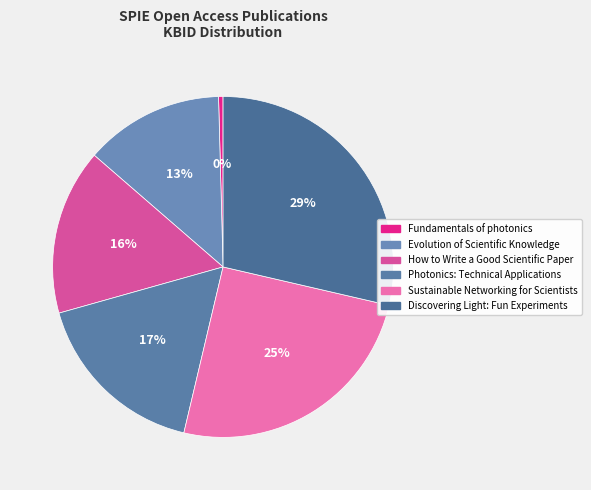

What percentage is the Discovering Light: Fun Experiments slice, to the nearest percent?

29%